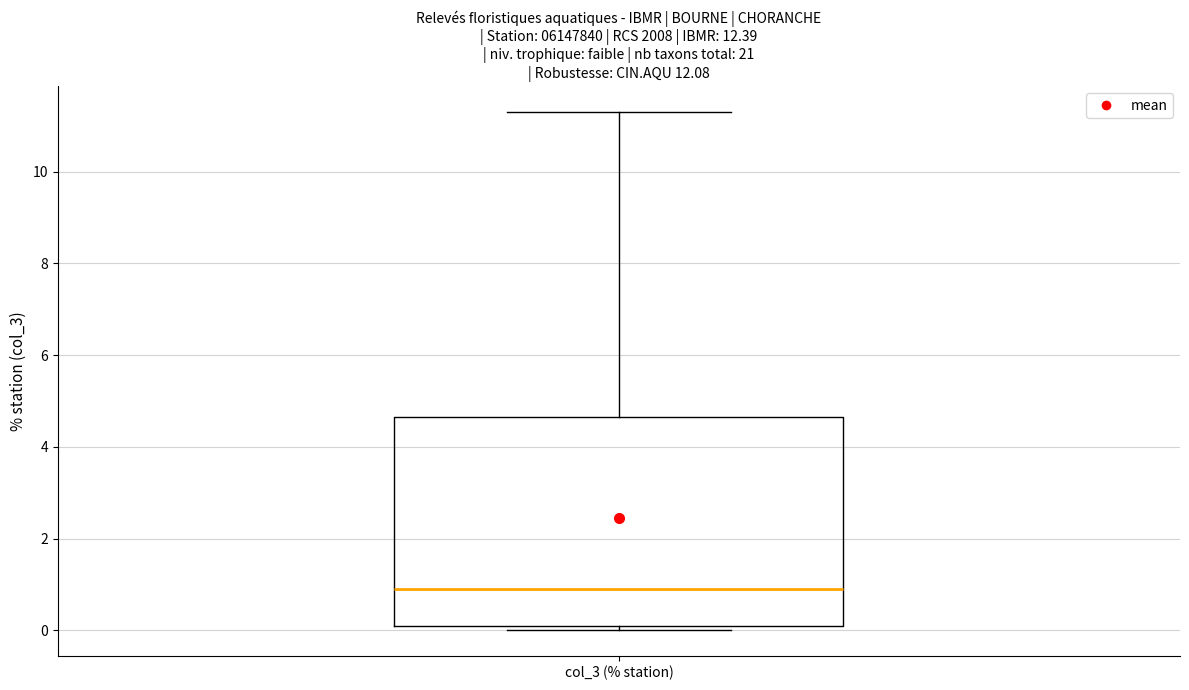

Transcribe this box plot: give where the median line is, the range the box spans, and where the two whiskers end, as read against the y-axis. The values are not printed on the chart, so give them approximately, as read against the axis.

median 1.0, box 0.0 to 4.6, whiskers 0.0 (just below the box's lower edge) to 11.4